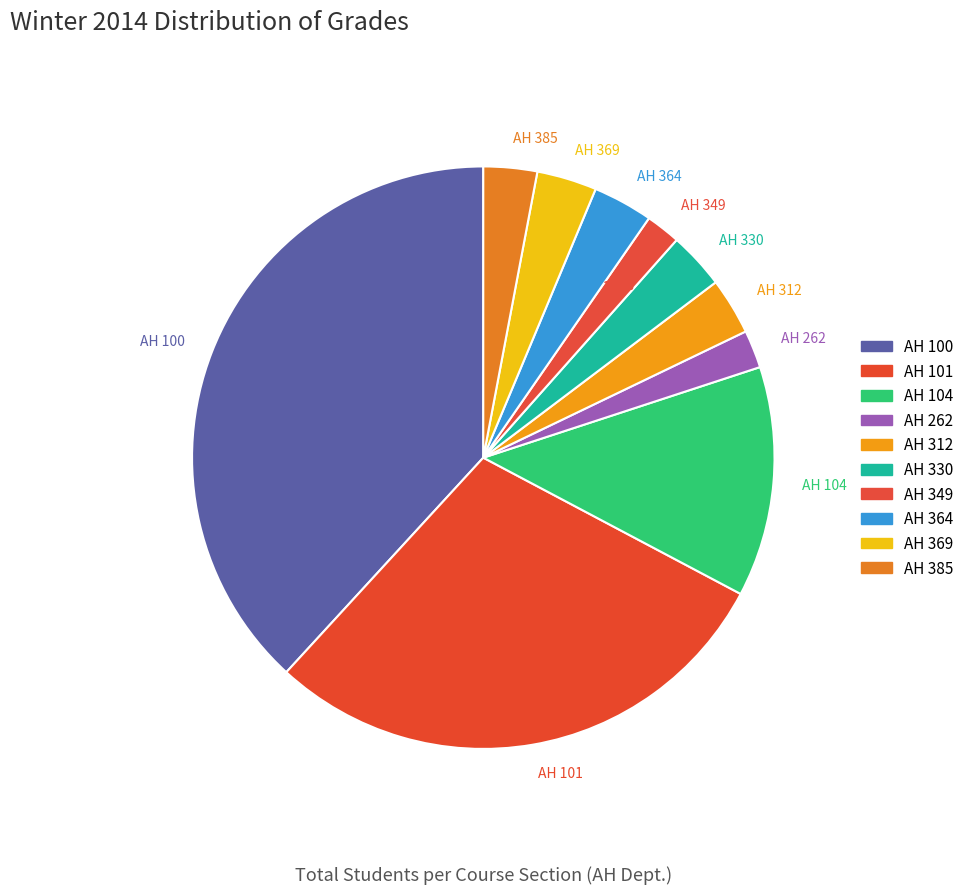

Count the number of slices in the pie.

10